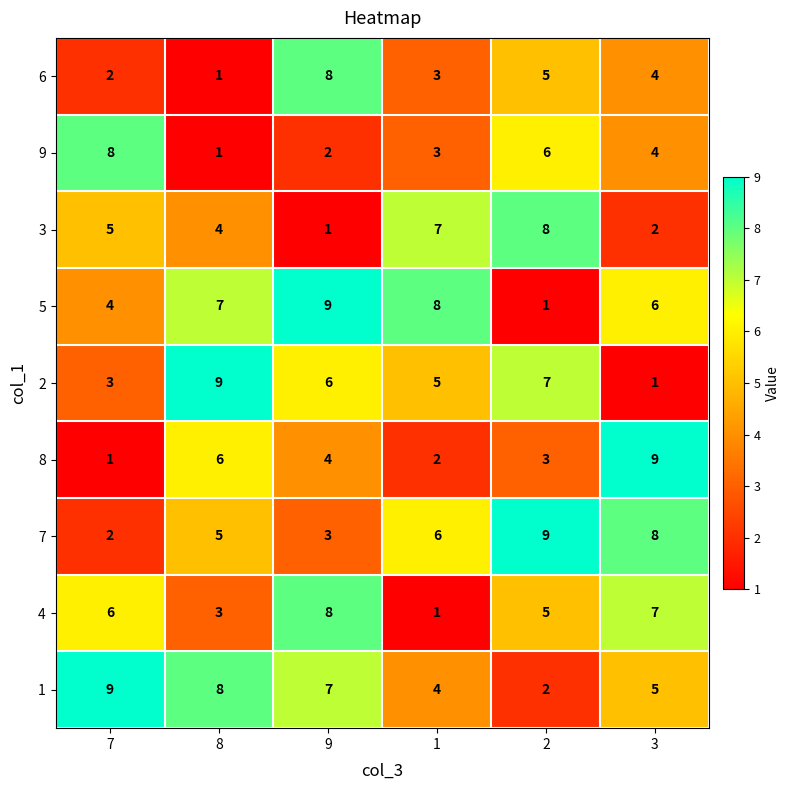

What is the maximum value for 3?

8